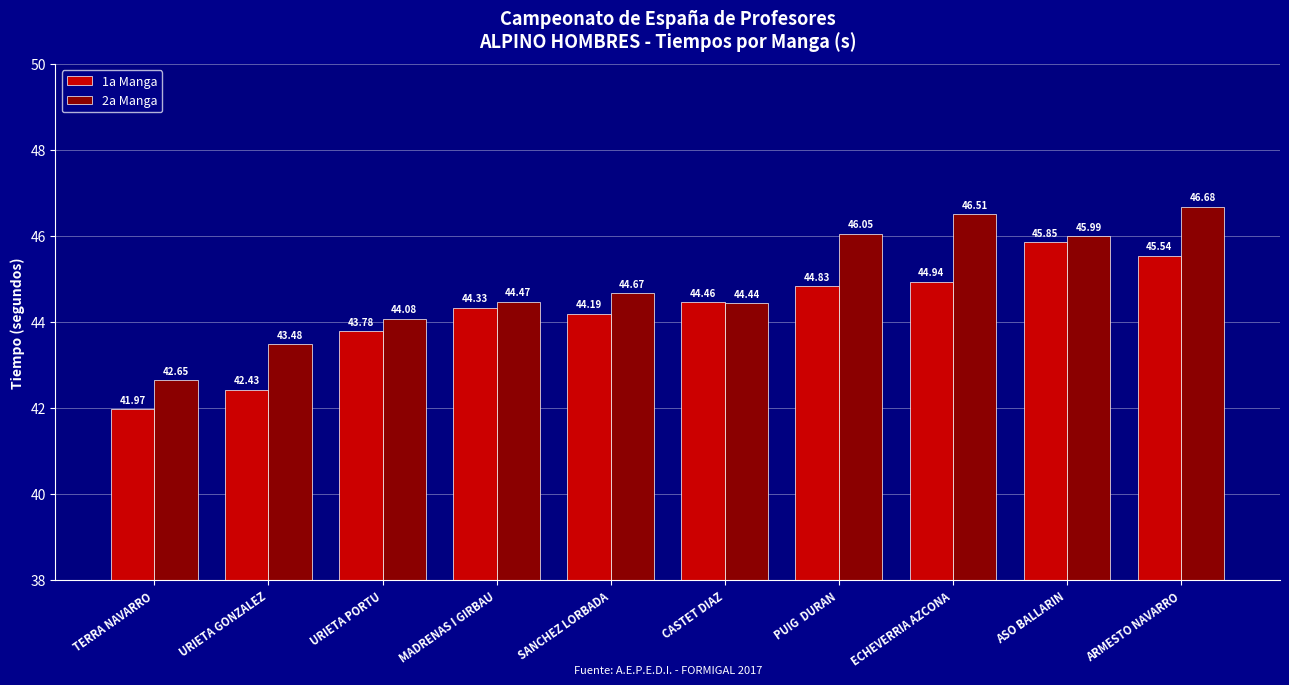

What is the value of the 2a Manga bar at the 5th from the left?

44.7